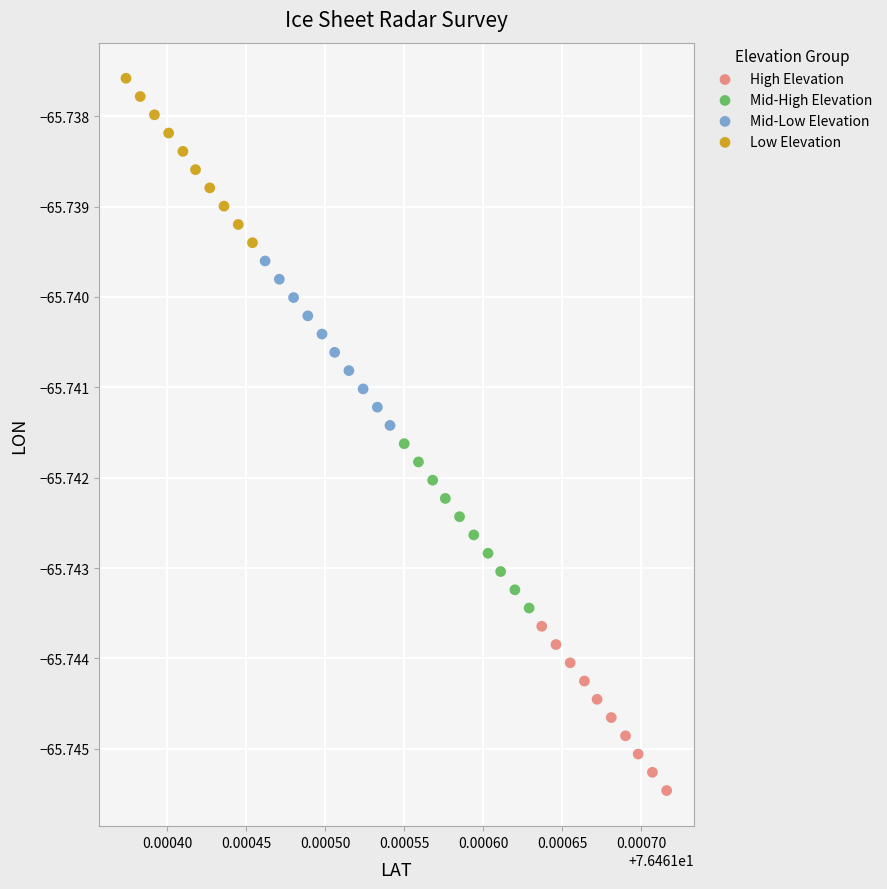

Which series contains the lowest Y value?

High Elevation